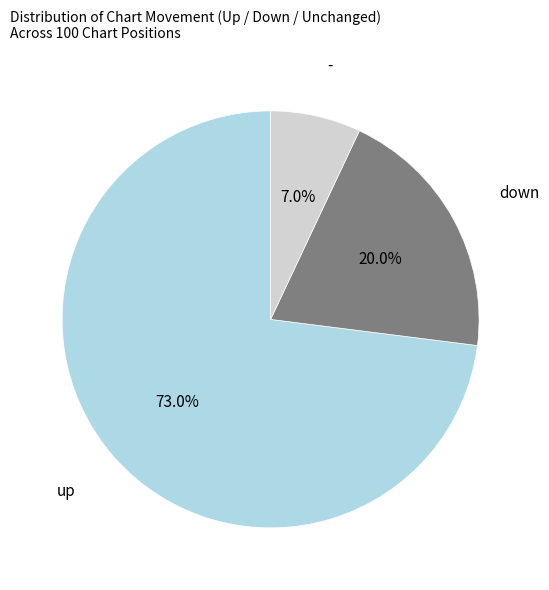

Is there any slice that represents more than half of the pie?

Yes